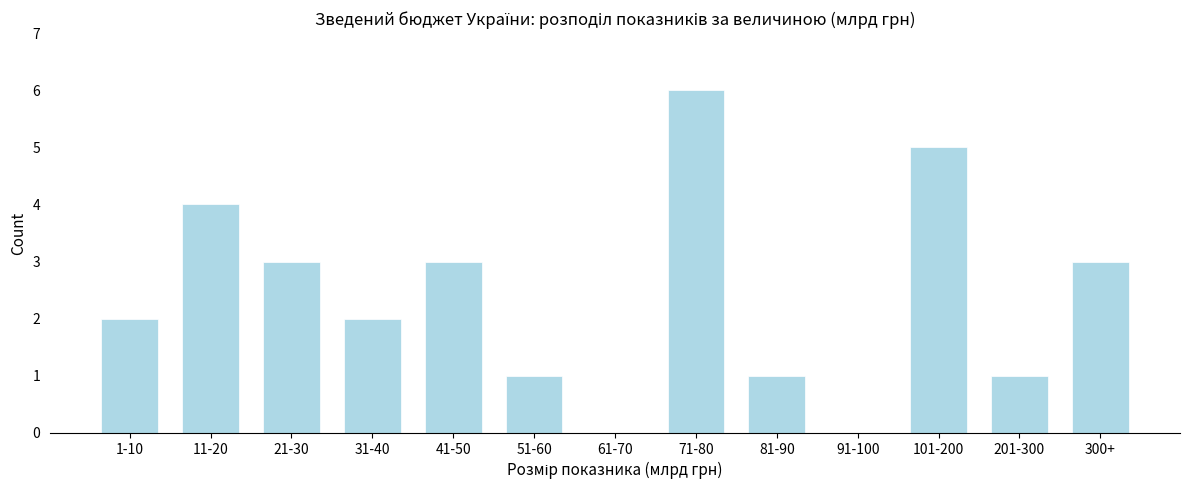

Reading left to right, list all the values displayed in this chart.

1-10=2	11-20=4	21-30=3	31-40=2	41-50=3	51-60=1	61-70=0	71-80=6	81-90=1	91-100=0	101-200=5	201-300=1	300+=3